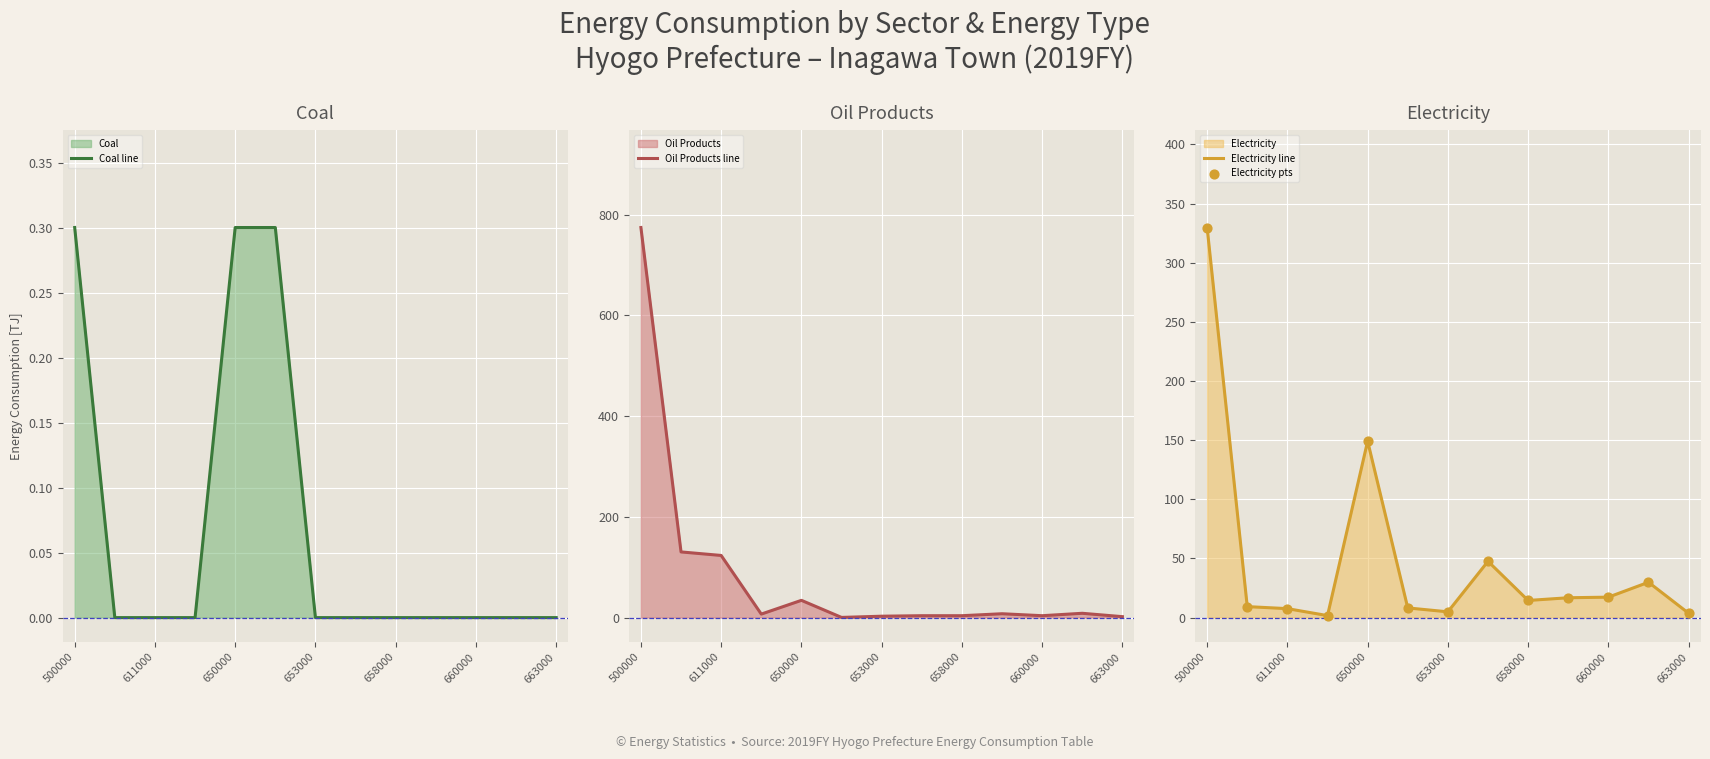

Which series has the largest total across all categories?

Oil Products line